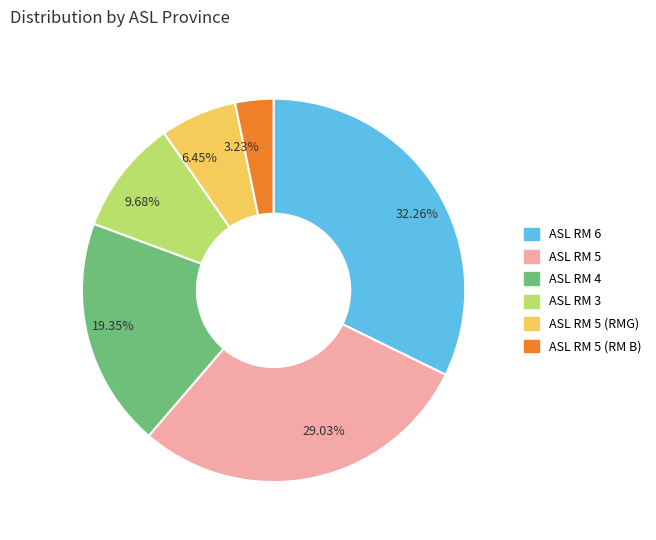

Is the sum of 19.35% and 9.68% greater than half?

No